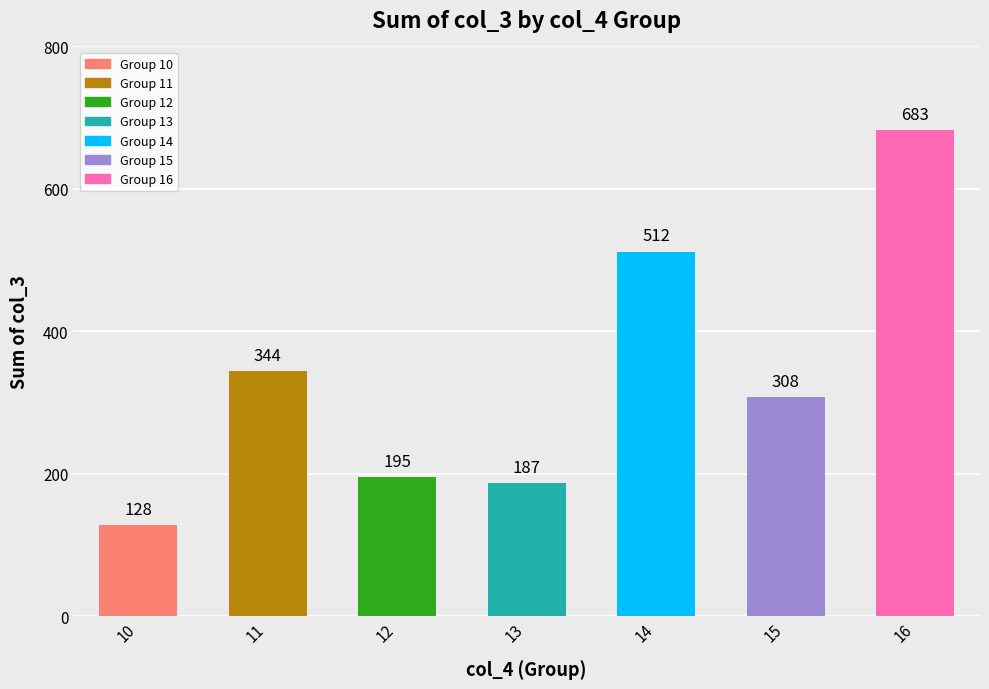

The chart shows a value of 993 at 16. True or false?

False